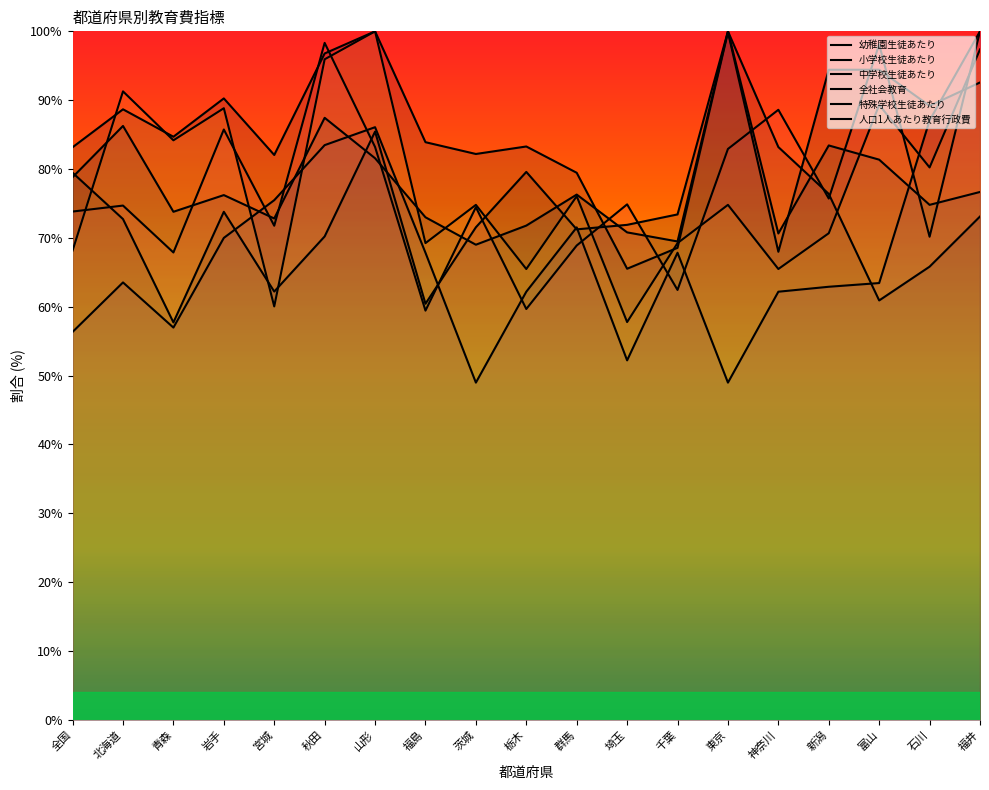

True or false: 中学校生徒あたり and 幼稚園生徒あたり intersect in this chart.

True